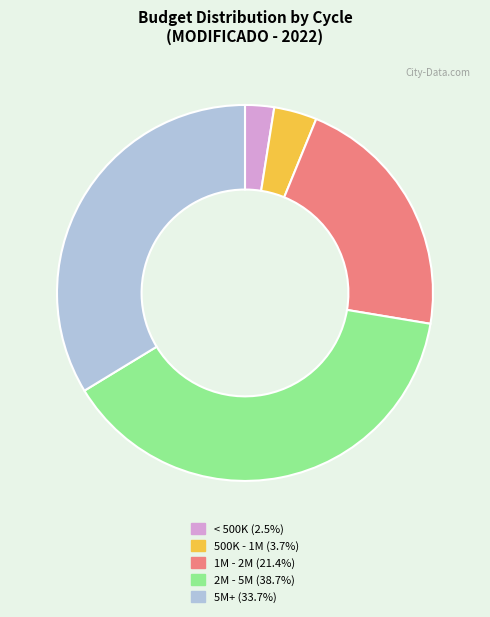

How many slices are in this pie chart?

5